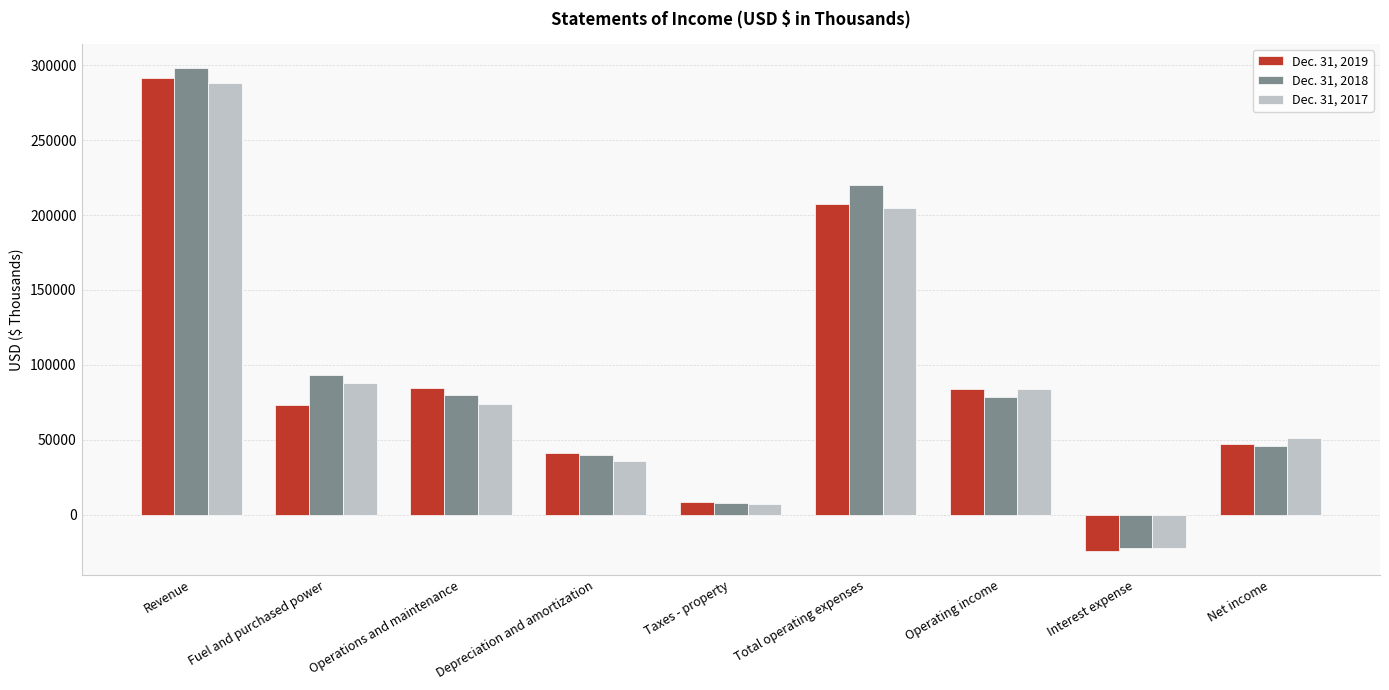

Where does the Dec. 31, 2019 series first go above 73115?

Revenue